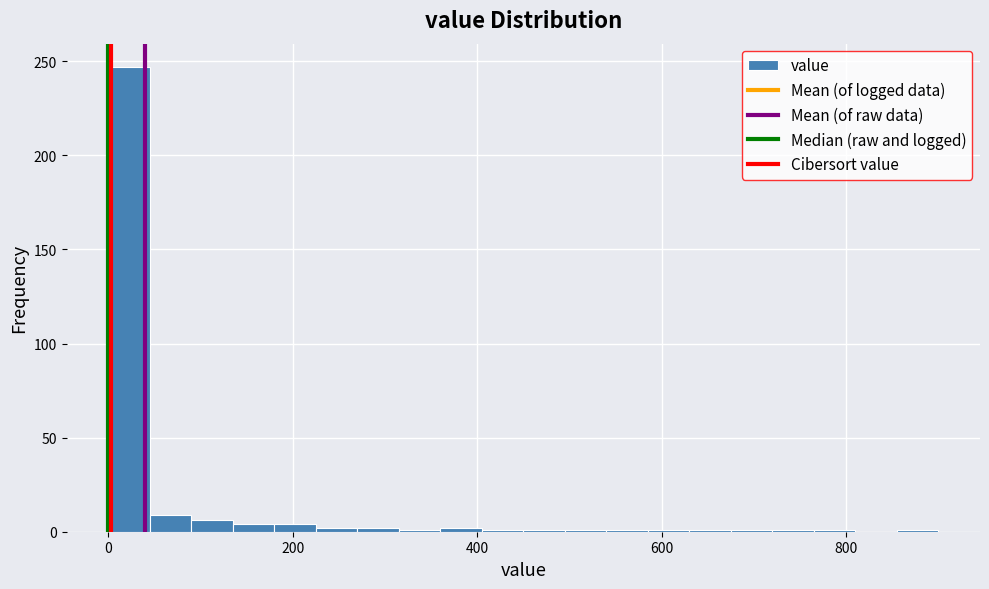

Read against the x-axis, roughly where is the centre of the tallest bar?

20